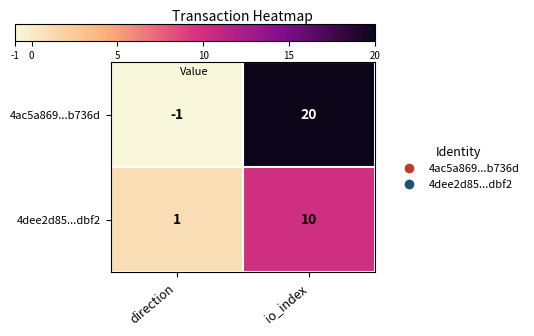

At how many categories does at least one series exceed 17?

1